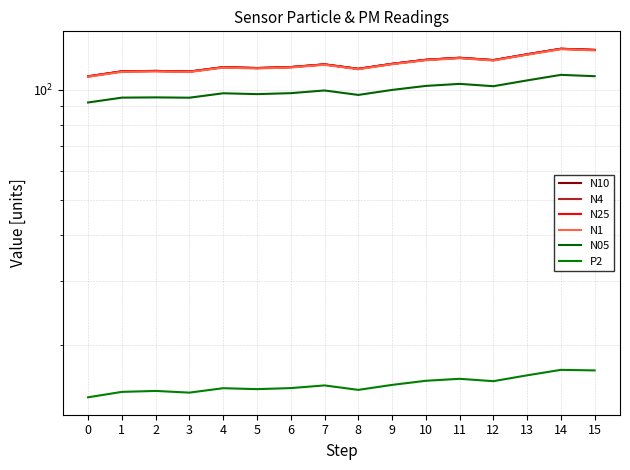

How many values in the N05 series are below 99?

8